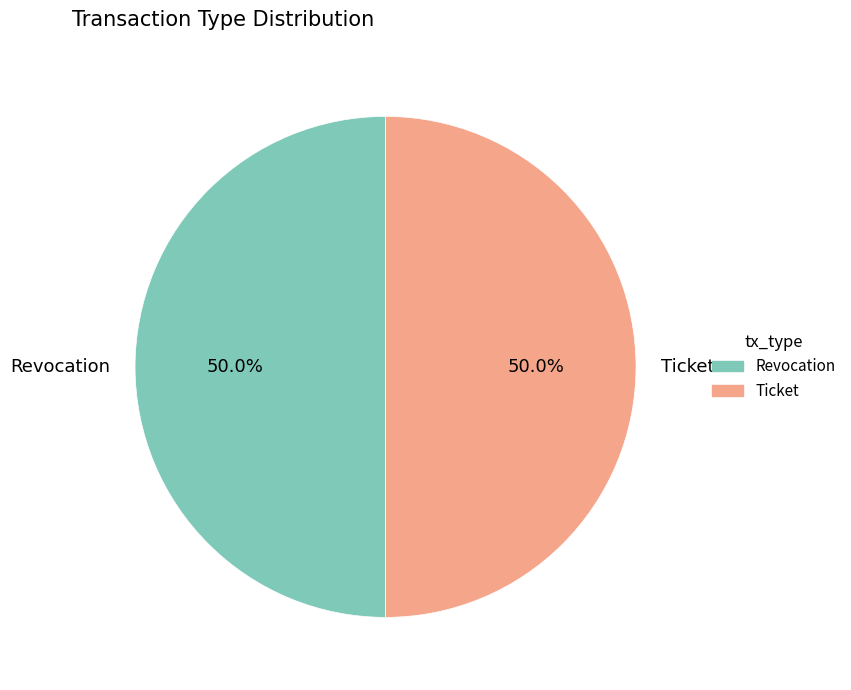

The Ticket slice represents 60% of the pie. True or false?

False